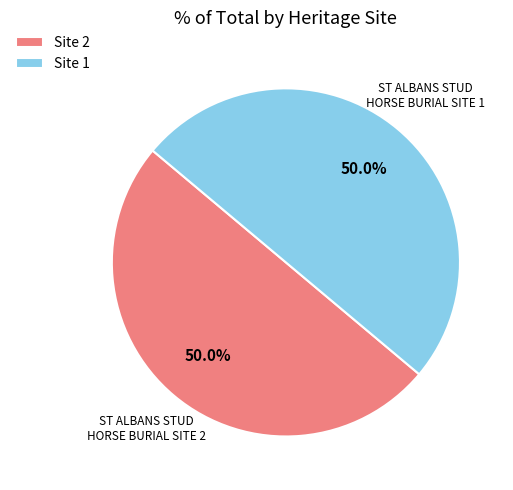

How many slices are in this pie chart?

2